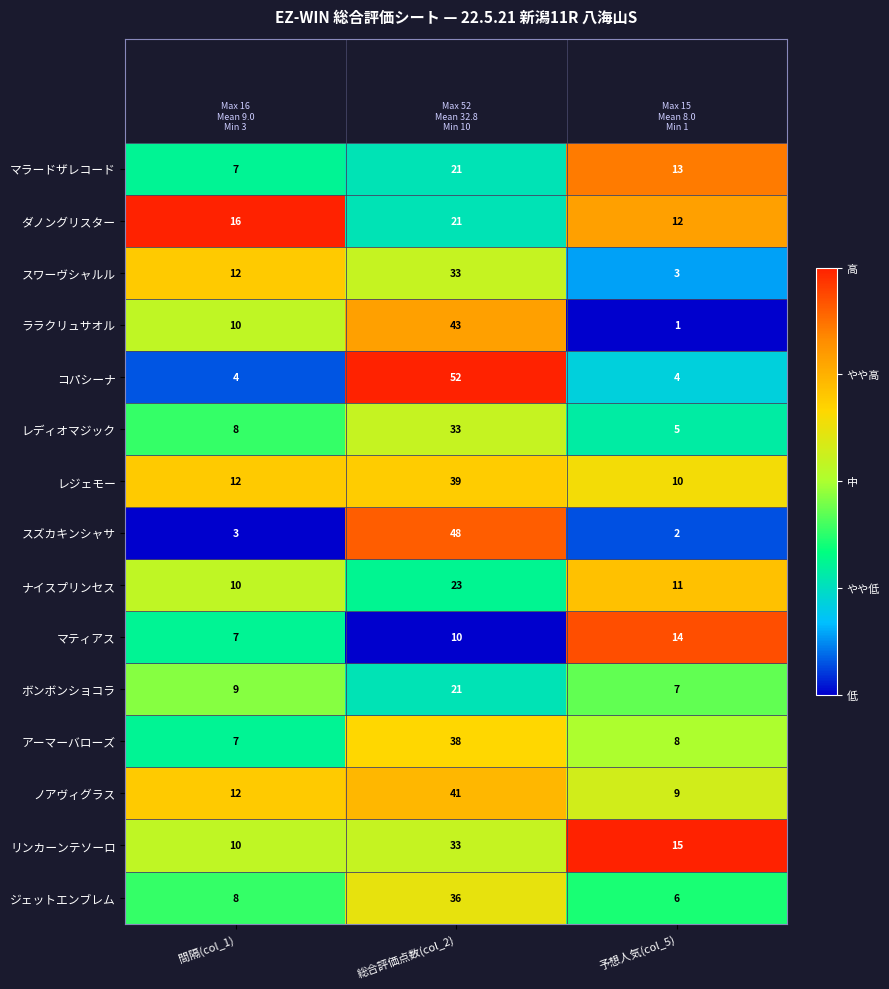

At which label does マラードザレコード reach its peak?

総合評価点数(col_2)